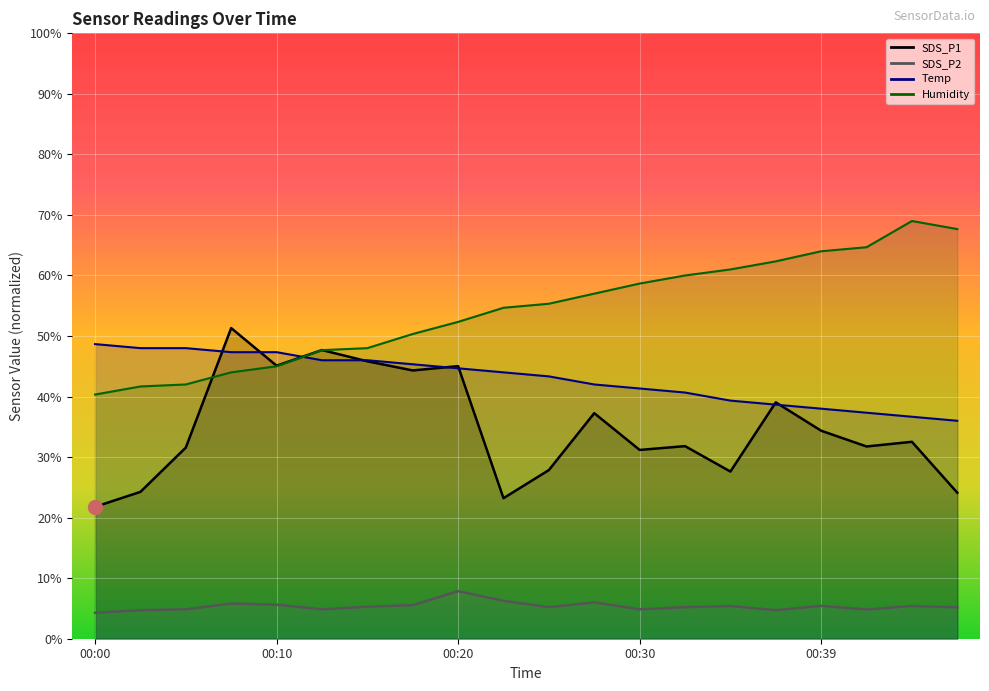

Read the SDS_P2 value at 00:44.

5.4